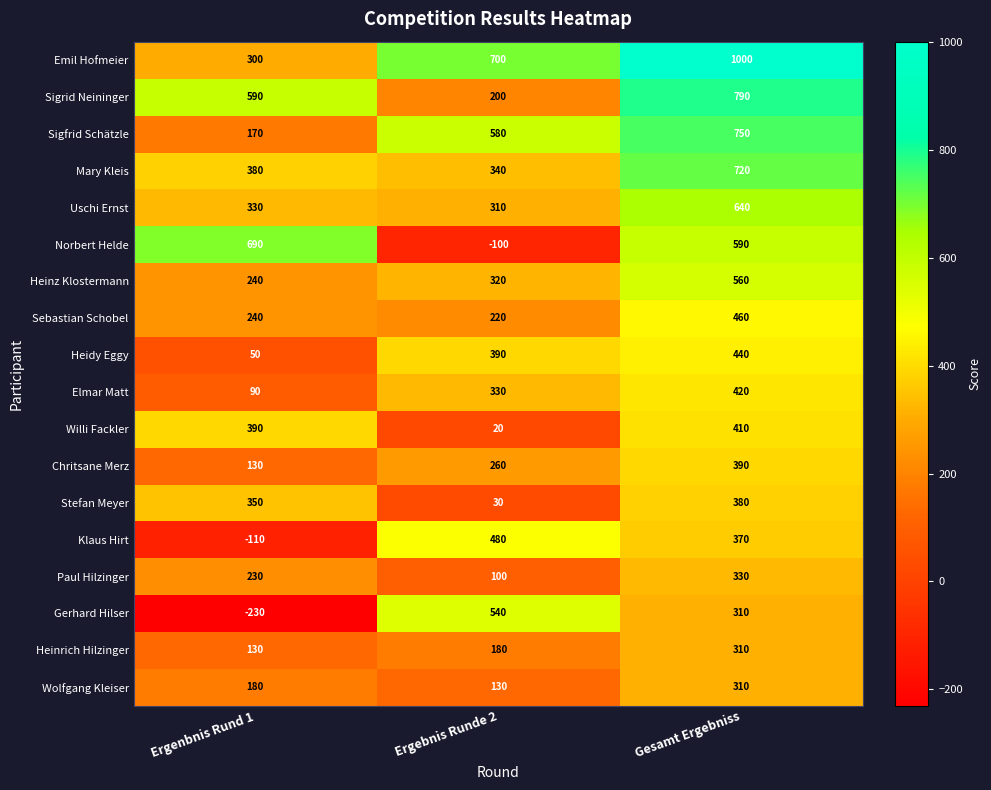

What is the sum of all Sigrid Neininger values?

1580